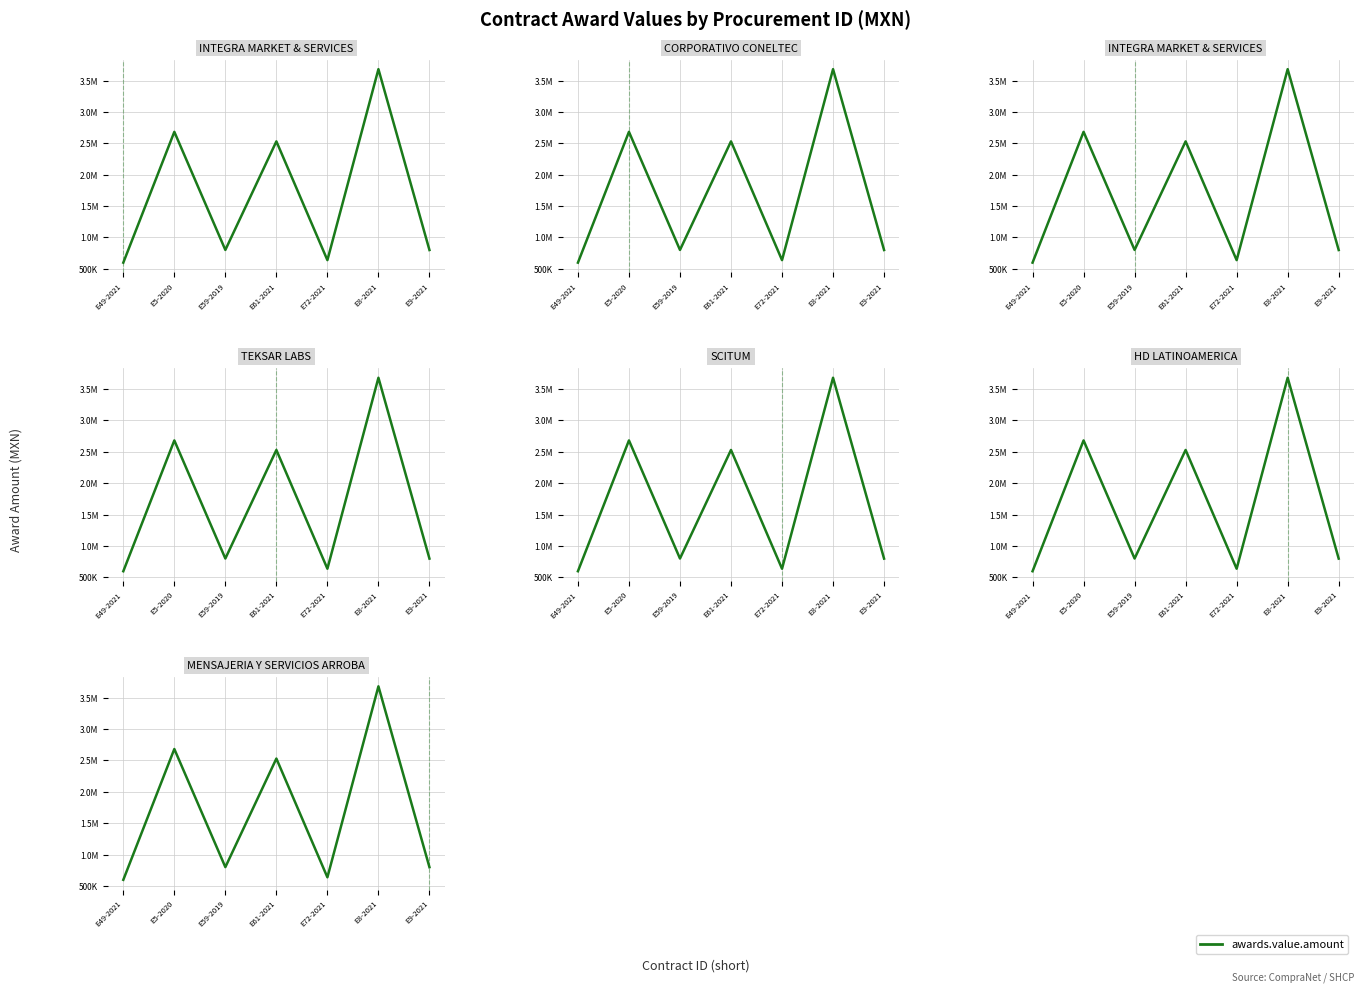

How many lines are shown in the chart?

1